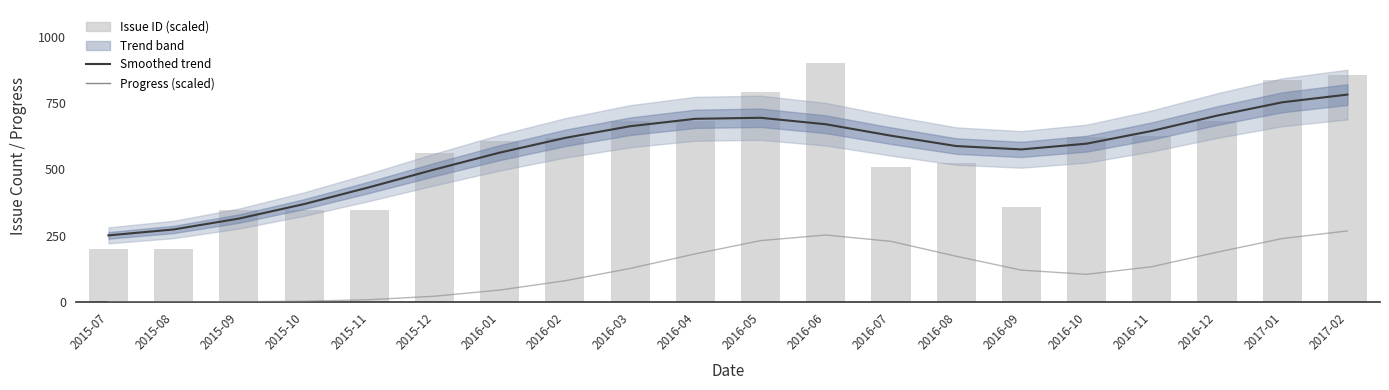

At which label does Issue ID (scaled) reach its minimum?

2015-07